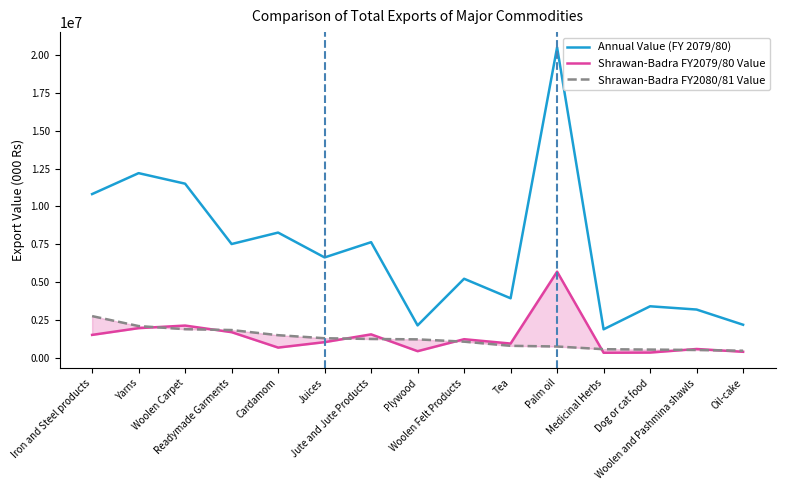

How many lines are shown in the chart?

3